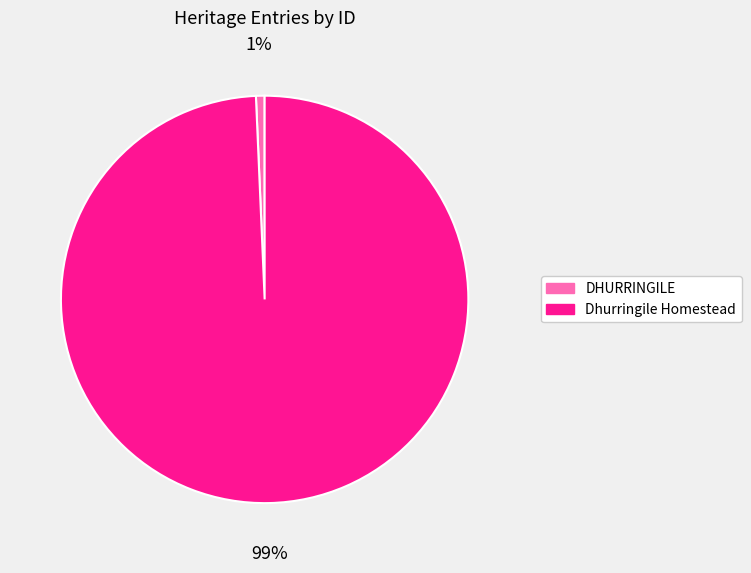

How many segments does this pie chart have?

2